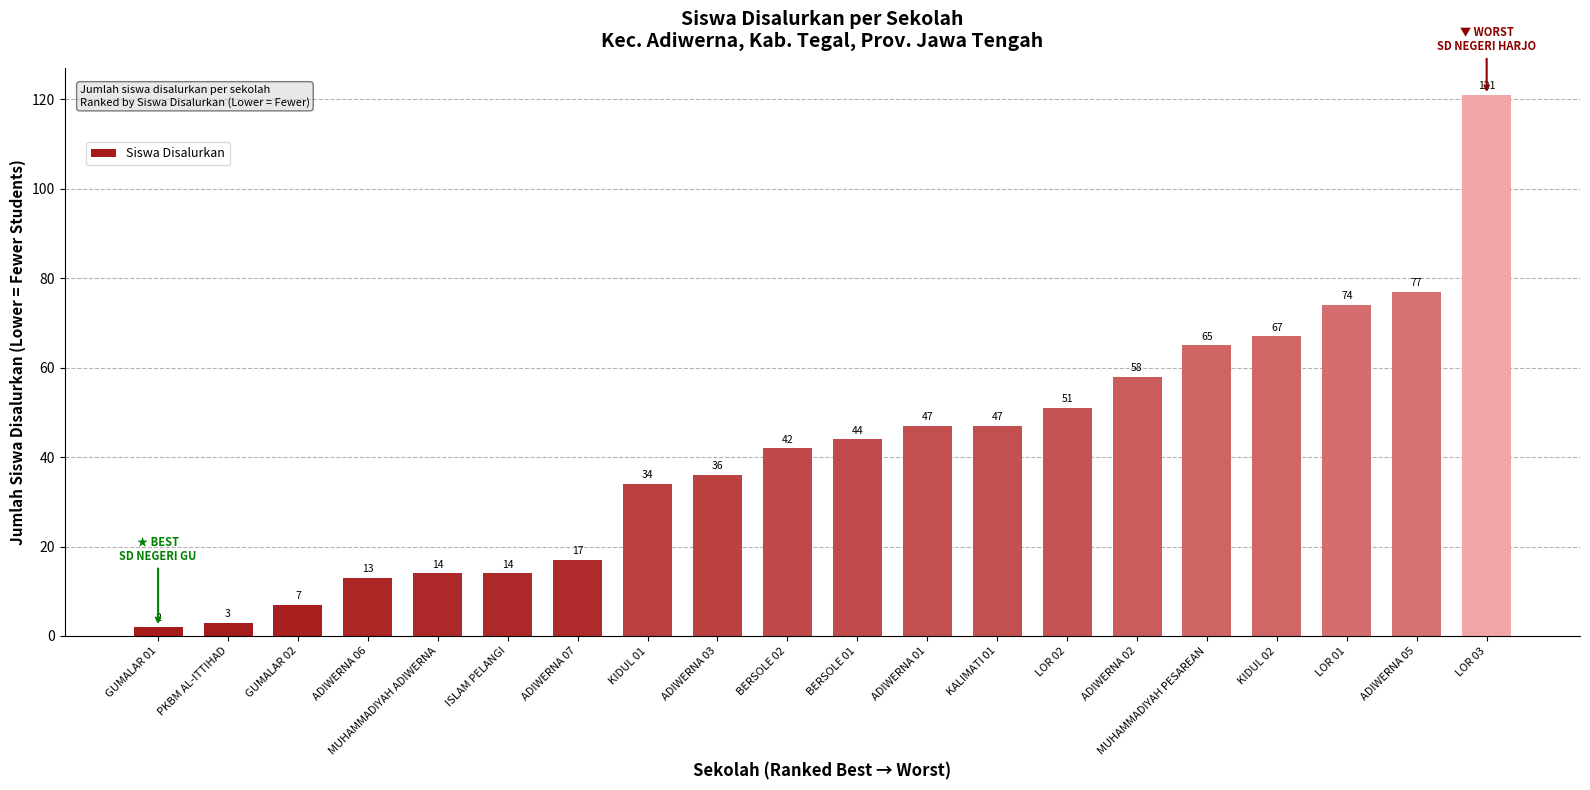

At which category does the chart reach its minimum across all series?

GUMALAR 01